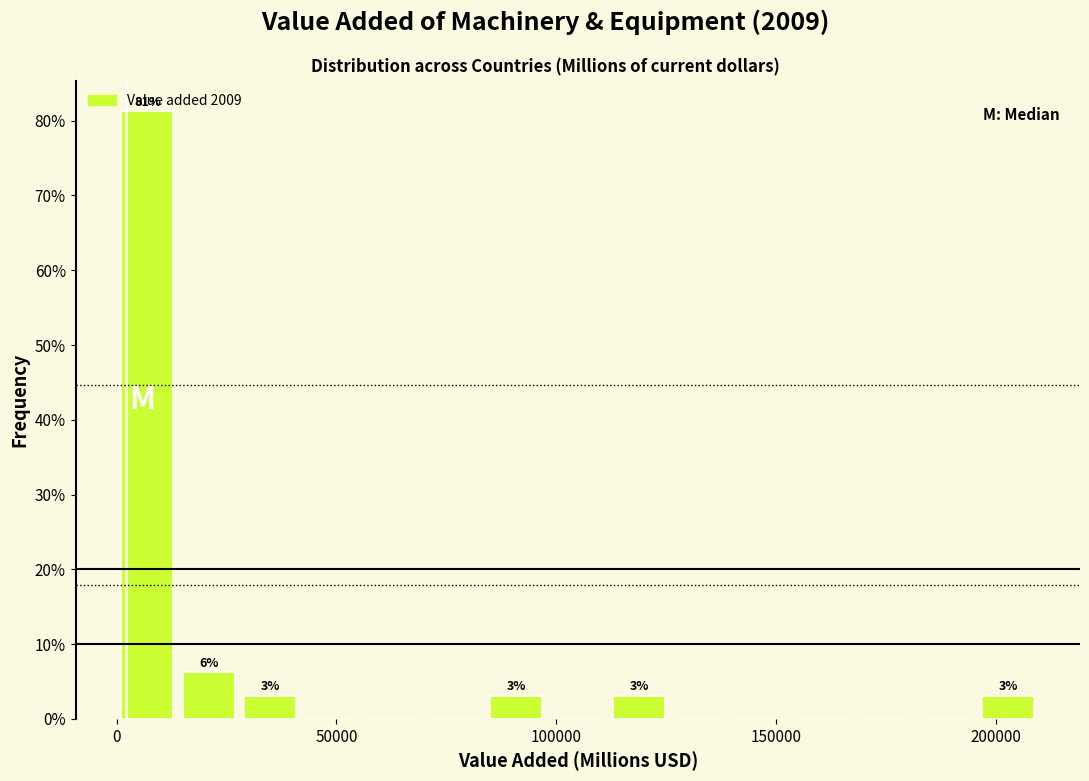

Read against the x-axis, roughly where is the centre of the tallest bar?

5000